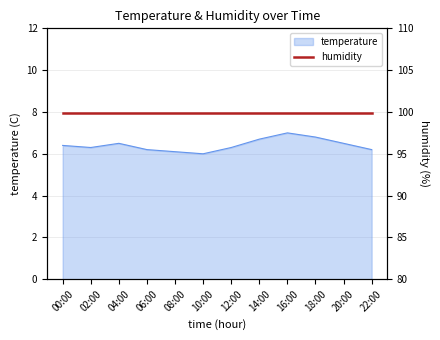

Does the chart display data point markers on the line(s)?

No